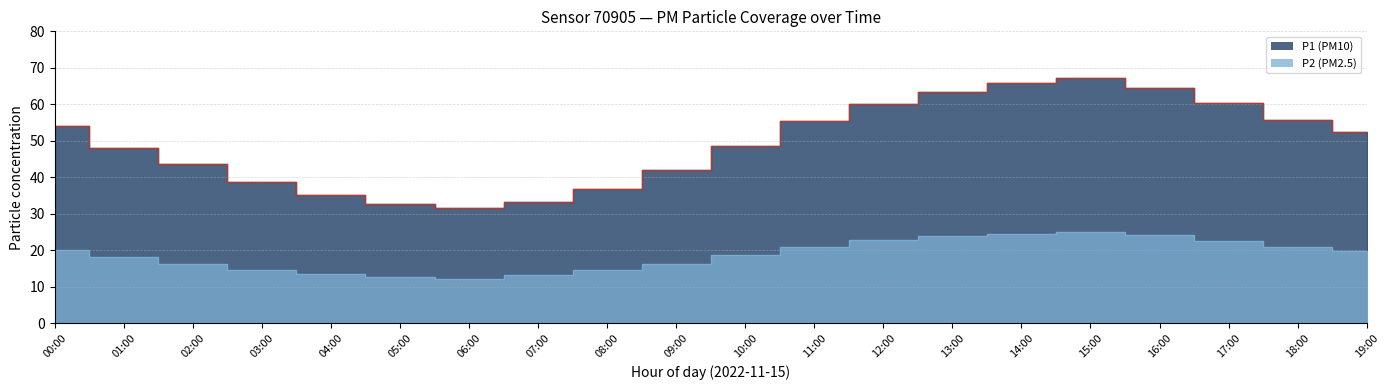

Does the chart display data point markers on the line(s)?

No